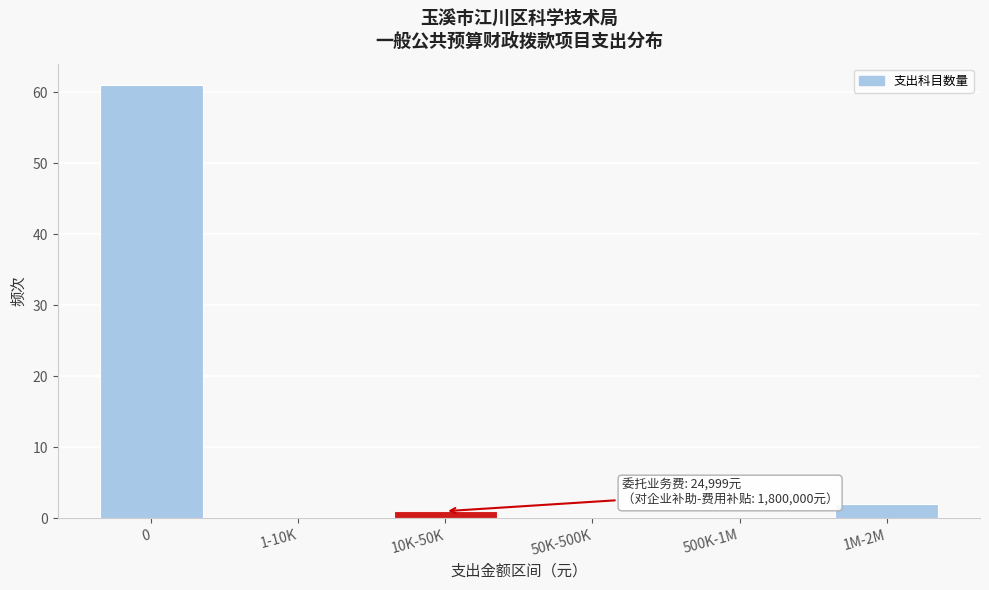

Reading left to right, what are all the values shown in this chart?

0=61	1-10K=0	10K-50K=1	50K-500K=0	500K-1M=0	1M-2M=2